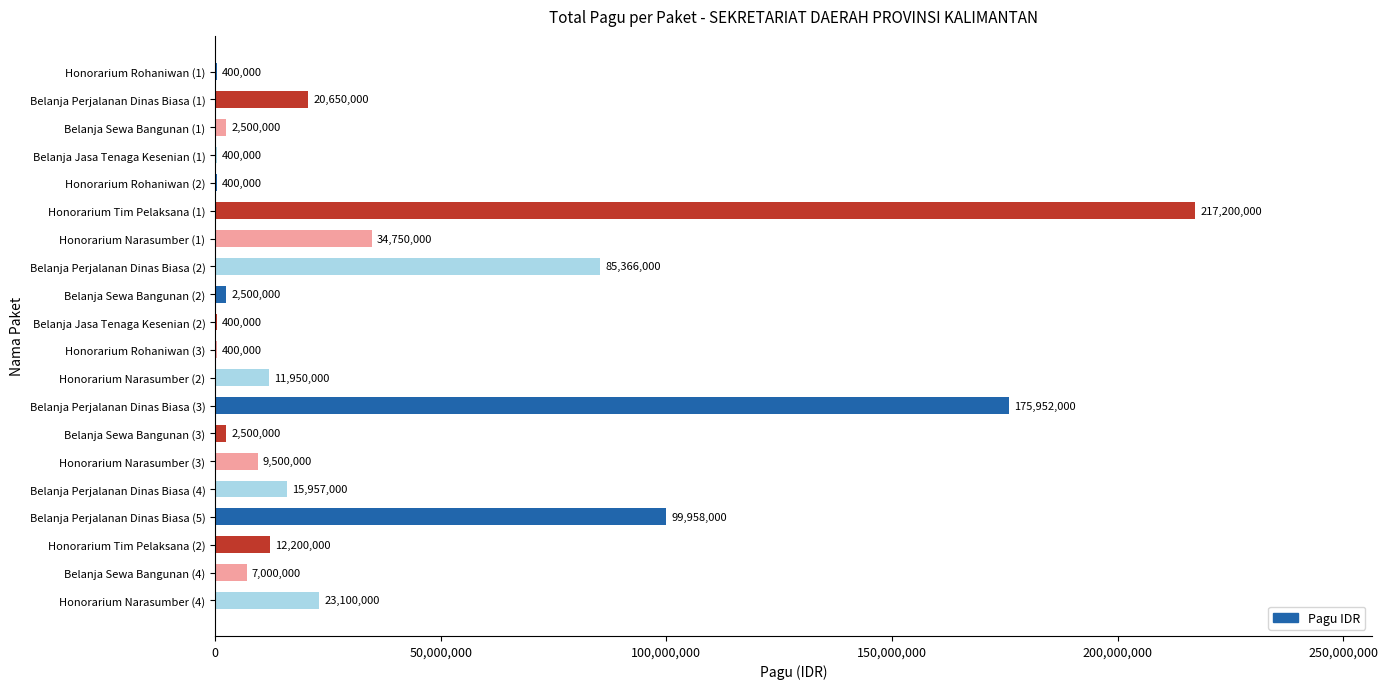

What is the sum of the values at Honorarium Narasumber (3) and Honorarium Narasumber (2)?

21450000